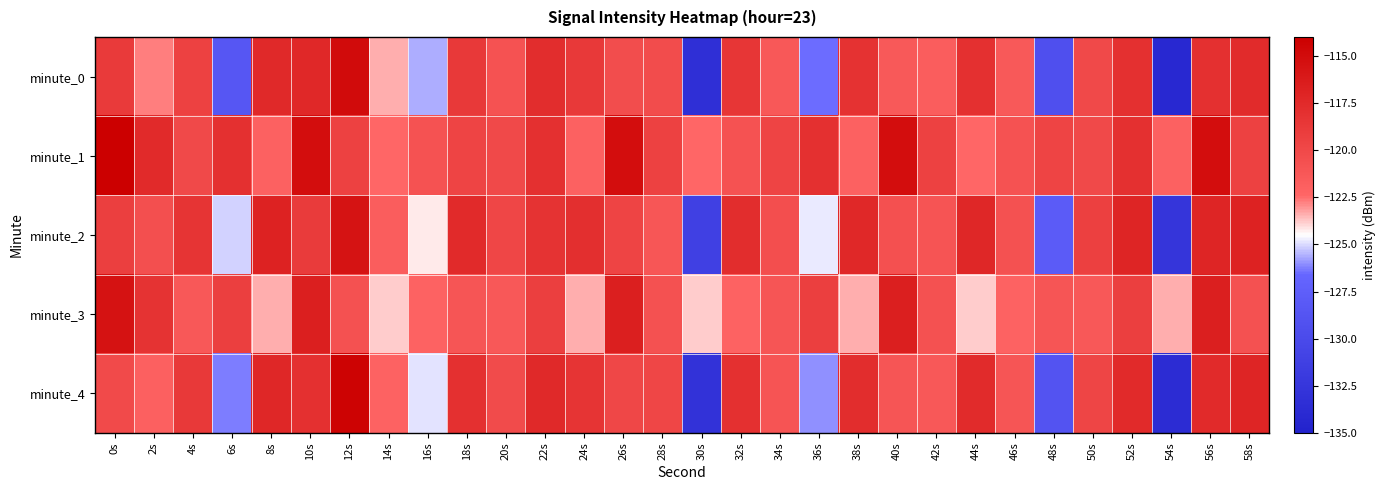

Reading right to left, extract all data points from this chart.

minute_0: 58s=-117.5	56s=-117.9	54s=-134.2	52s=-117.9	50s=-120.1	48s=-129.4	46s=-121.4	44s=-118.0	42s=-121.7	40s=-121.3	38s=-118.1	36s=-126.5	34s=-121.3	32s=-118.5	30s=-133.3	28s=-120.3	26s=-120.4	24s=-118.7	22s=-117.7	20s=-120.8	18s=-118.7	16s=-125.6	14s=-123.4	12s=-115.0	10s=-117.3	8s=-117.4	6s=-128.5	4s=-119.5	2s=-122.7	0s=-118.8
minute_1: 58s=-119.4	56s=-115.2	54s=-122.0	52s=-118.0	50s=-120.1	48s=-119.6	46s=-120.7	44s=-122.4	42s=-119.4	40s=-115.2	38s=-122.0	36s=-118.0	34s=-119.6	32s=-120.7	30s=-122.4	28s=-119.4	26s=-115.2	24s=-122.0	22s=-118.0	20s=-120.1	18s=-119.6	16s=-120.7	14s=-122.4	12s=-119.4	10s=-115.2	8s=-122.0	6s=-118.0	4s=-120.1	2s=-117.5	0s=-114.0
minute_2: 58s=-116.8	56s=-117.1	54s=-132.6	52s=-117.1	50s=-119.3	48s=-127.9	46s=-120.7	44s=-117.2	42s=-120.9	40s=-120.6	38s=-117.3	36s=-124.8	34s=-120.4	32s=-117.7	30s=-131.2	28s=-121.1	26s=-119.6	24s=-117.9	22s=-118.2	20s=-119.8	18s=-117.5	16s=-124.2	14s=-121.7	12s=-115.6	10s=-118.9	8s=-116.8	6s=-125.1	4s=-118.3	2s=-120.5	0s=-119.2
minute_3: 58s=-120.7	56s=-116.6	54s=-123.4	52s=-119.2	50s=-121.3	48s=-121.0	46s=-122.1	44s=-123.8	42s=-120.7	40s=-116.6	38s=-123.4	36s=-119.2	34s=-121.0	32s=-122.1	30s=-123.8	28s=-120.7	26s=-116.6	24s=-123.4	22s=-119.2	20s=-121.3	18s=-121.0	16s=-122.1	14s=-123.8	12s=-120.7	10s=-116.6	8s=-123.4	6s=-119.2	4s=-121.3	2s=-118.2	0s=-115.5
minute_4: 58s=-117.1	56s=-117.5	54s=-133.7	52s=-117.5	50s=-119.7	48s=-128.9	46s=-121.0	44s=-117.6	42s=-121.3	40s=-121.0	38s=-117.7	36s=-126.0	34s=-120.9	32s=-118.1	30s=-132.9	28s=-119.8	26s=-119.9	24s=-118.3	22s=-117.4	20s=-120.2	18s=-118.1	16s=-124.9	14s=-122.1	12s=-114.3	10s=-118.1	8s=-117.2	6s=-126.3	4s=-118.7	2s=-121.9	0s=-120.1